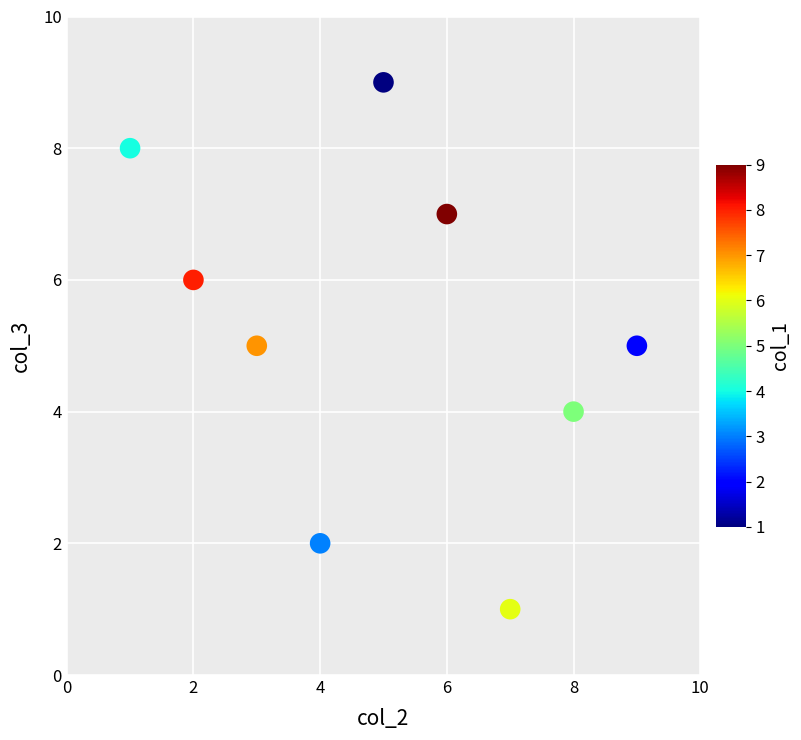

What is the range of X values (max minus min)?

8